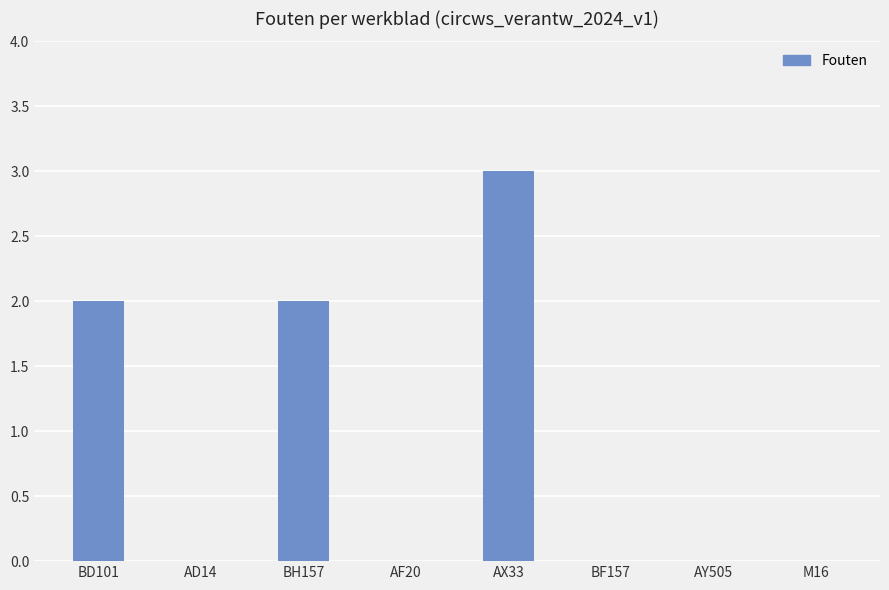

What is the sum of all values?

7